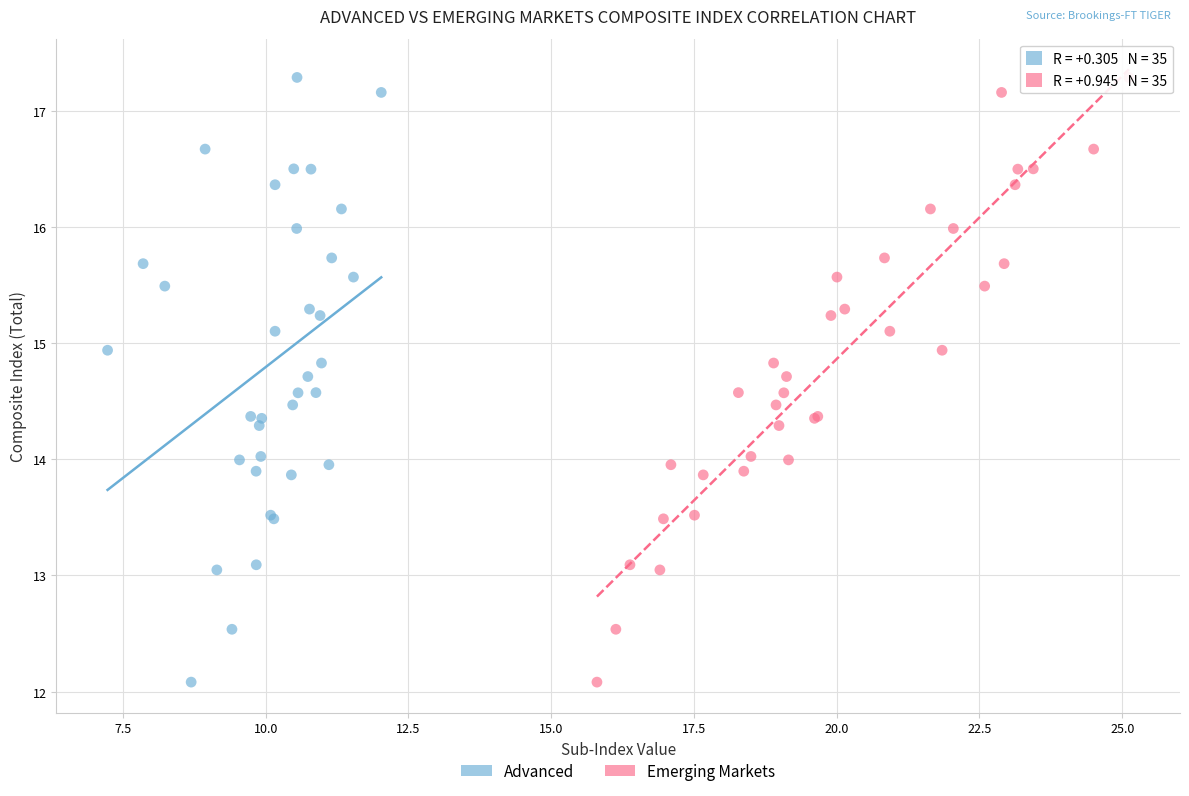

What are all the series names shown in the legend?

Advanced, Emerging Markets